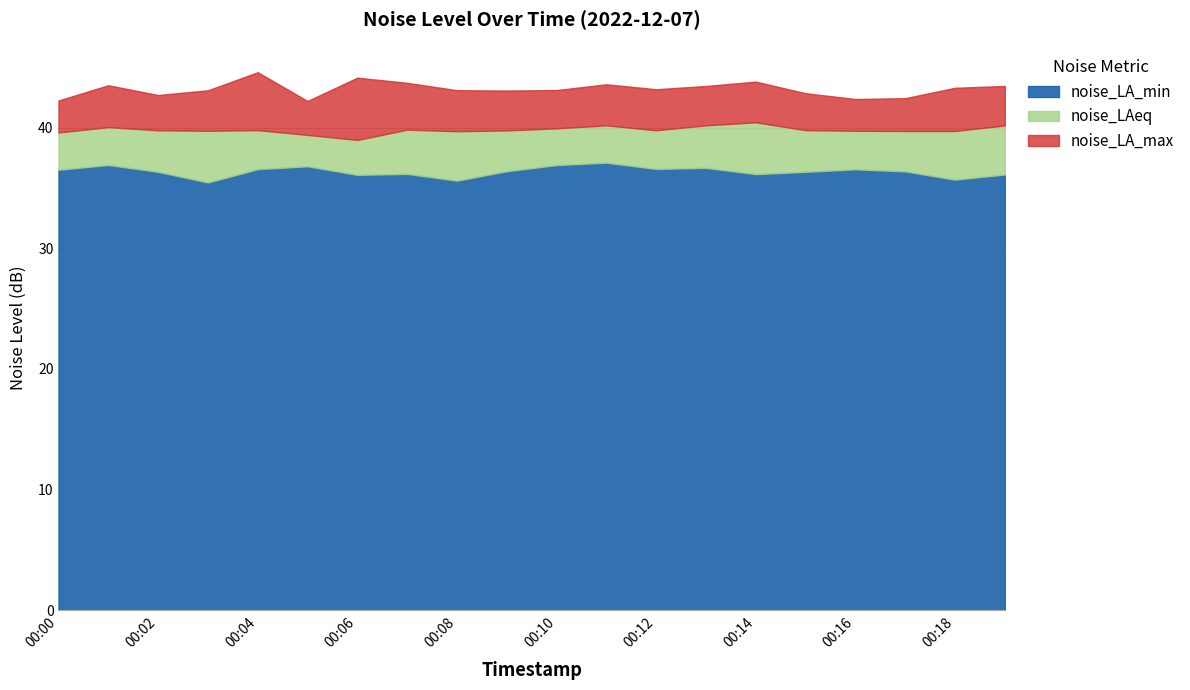

At 00:10, list the series in order from largest to smallest.

noise_LA_max, noise_LAeq, noise_LA_min